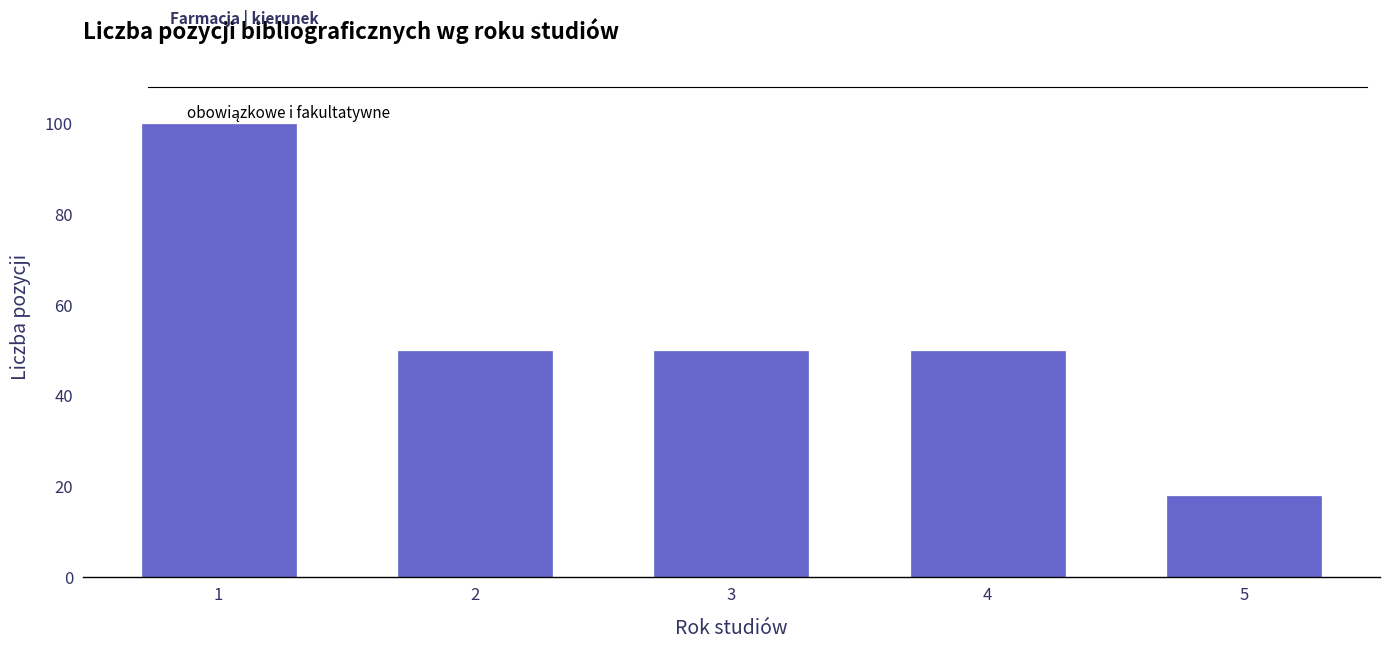

Reading right to left, extract all data points from this chart.

5=18	4=50	3=50	2=50	1=100